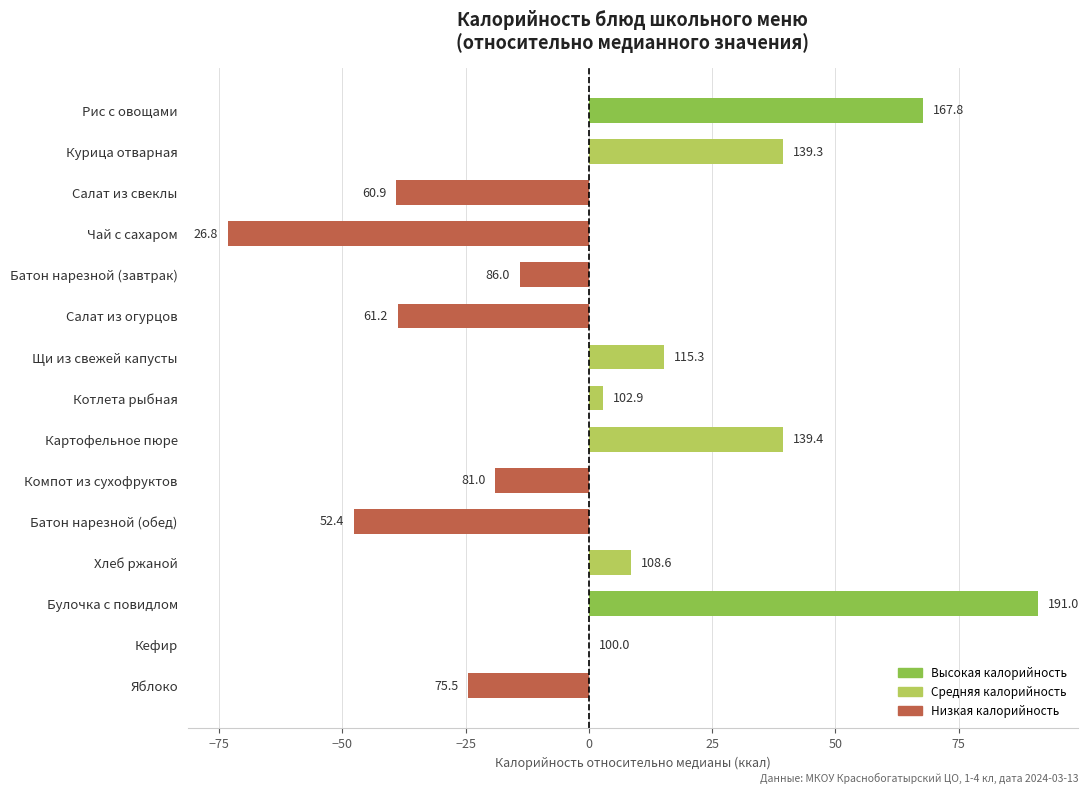

Are the bars grouped side by side (vs. stacked)?

No